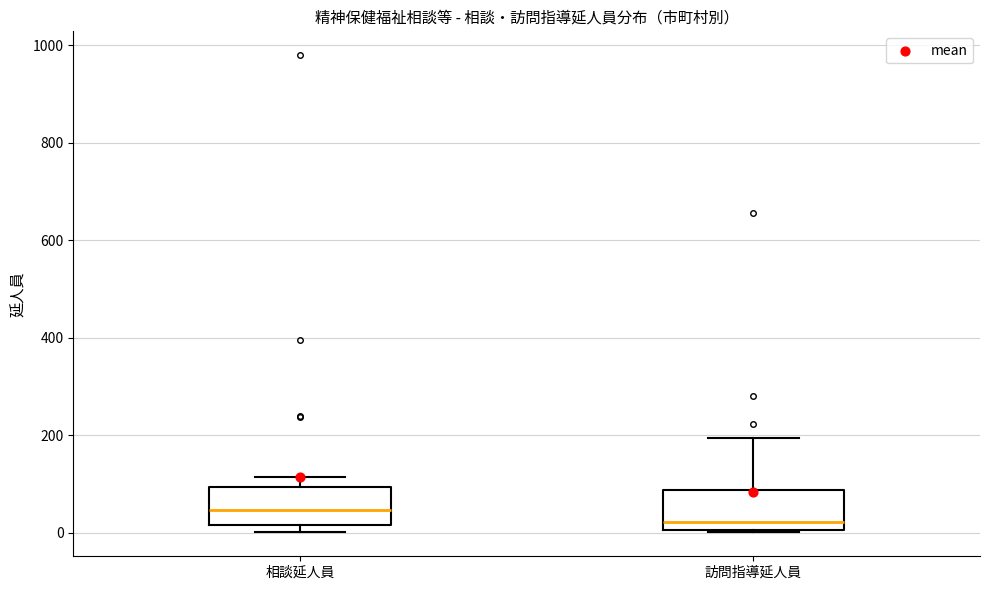

Where is the upper edge of the box for 訪問指導延人員 on the y-axis? The values are not printed on the chart, so give them approximately, as read against the axis.

80